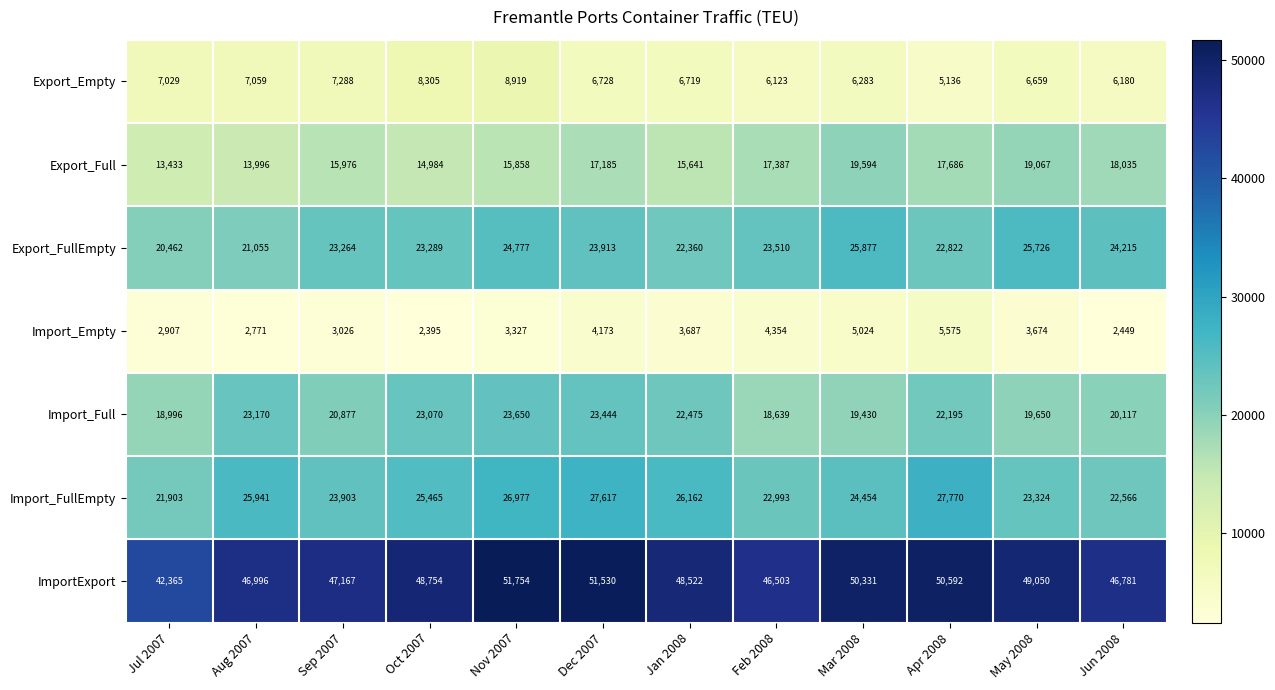

How many series are shown in this chart?

7